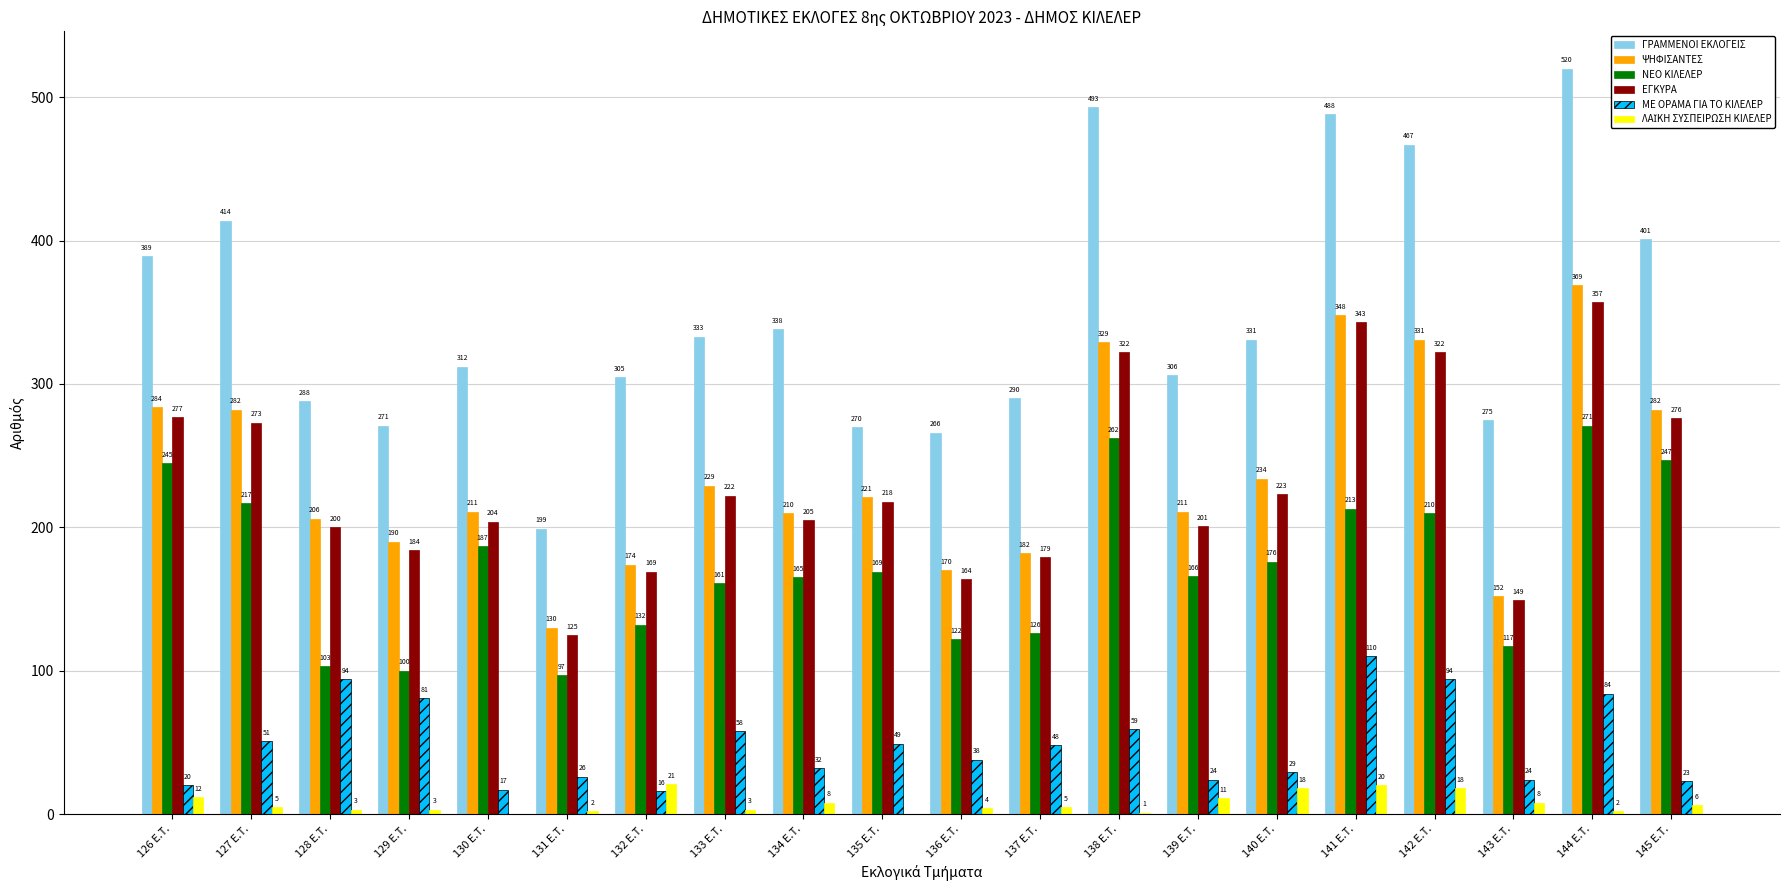

How many series are shown in this chart?

6